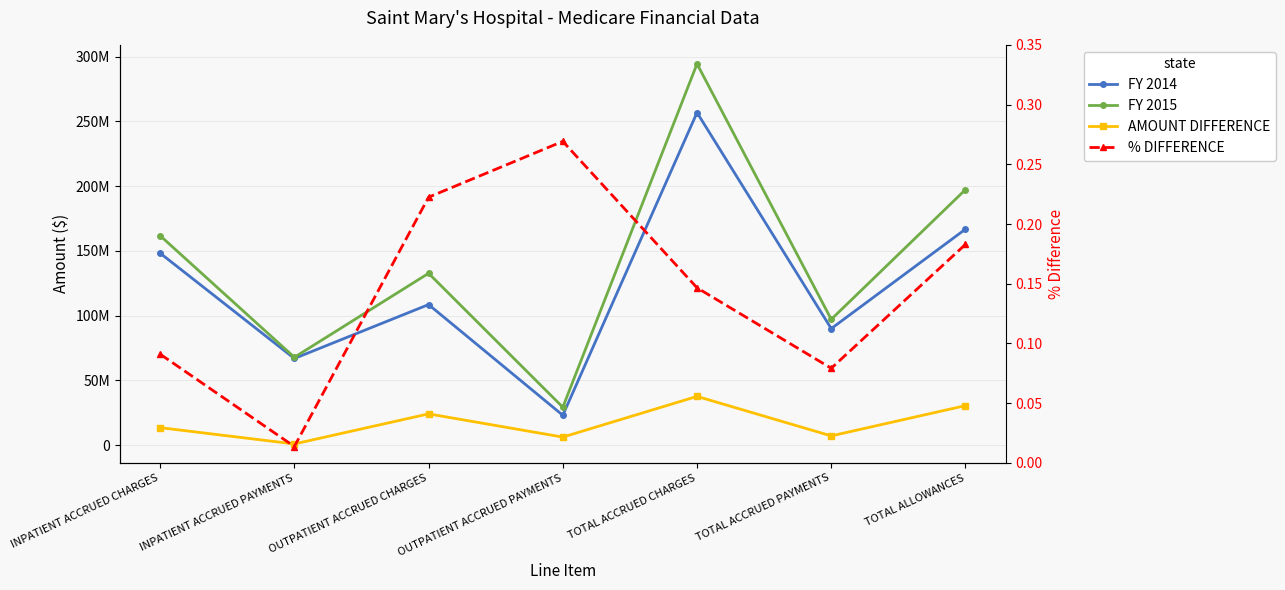

Rank the categories by AMOUNT DIFFERENCE value from lowest to highest.

INPATIENT ACCRUED PAYMENTS, OUTPATIENT ACCRUED PAYMENTS, TOTAL ACCRUED PAYMENTS, INPATIENT ACCRUED CHARGES, OUTPATIENT ACCRUED CHARGES, TOTAL ALLOWANCES, TOTAL ACCRUED CHARGES